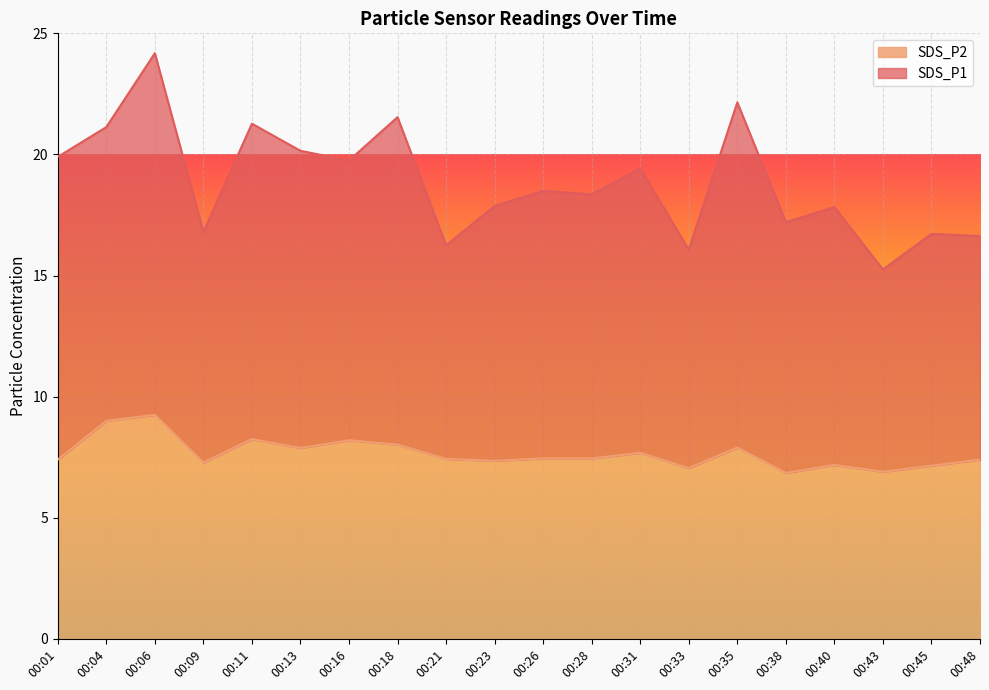

Reading left to right, what are all the values shown in this chart?

SDS_P1: 00:01=19.9	00:04=21.1	00:06=24.2	00:09=16.8	00:11=21.3	00:13=20.1	00:16=19.8	00:18=21.5	00:21=16.2	00:23=17.9	00:26=18.5	00:28=18.4	00:31=19.4	00:33=16.1	00:35=22.1	00:38=17.2	00:40=17.8	00:43=15.2	00:45=16.7	00:48=16.6
SDS_P2: 00:01=7.4	00:04=9.0	00:06=9.2	00:09=7.3	00:11=8.2	00:13=7.9	00:16=8.2	00:18=8.0	00:21=7.4	00:23=7.3	00:26=7.5	00:28=7.5	00:31=7.7	00:33=7.0	00:35=7.9	00:38=6.8	00:40=7.2	00:43=6.9	00:45=7.2	00:48=7.4